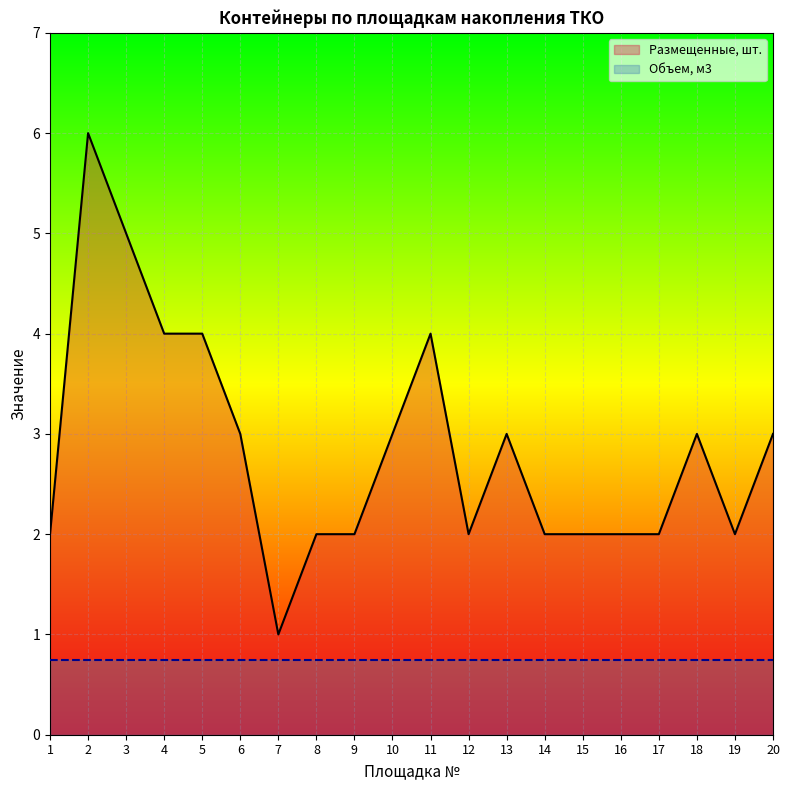

Which series has the widest spread of values?

Размещенные, шт.